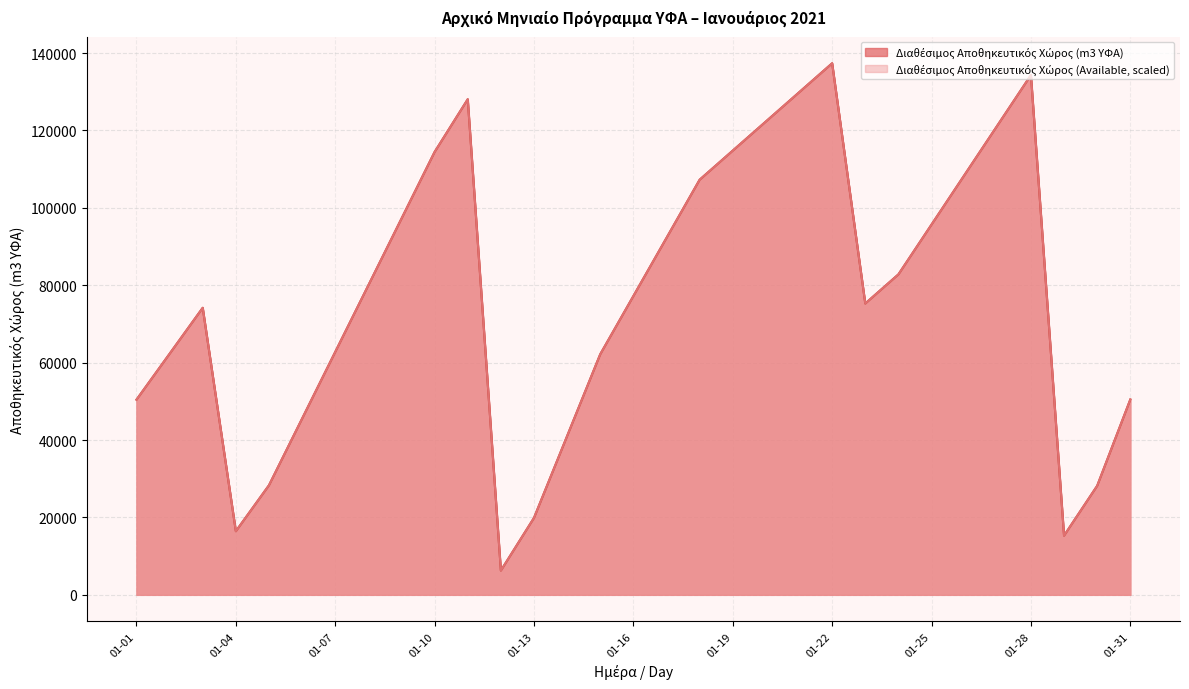

What is the difference between the second highest and second lowest values in the Διαθέσιμος Αποθηκευτικός Χώρος (Available) series?

119008.6